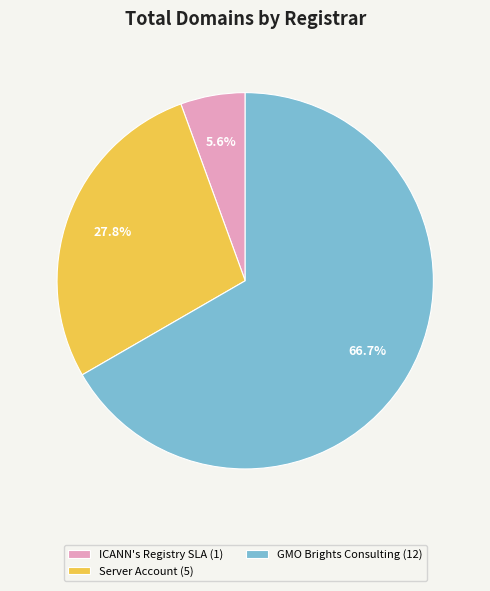

Which category has the biggest portion of the pie?

GMO Brights Consulting (12)